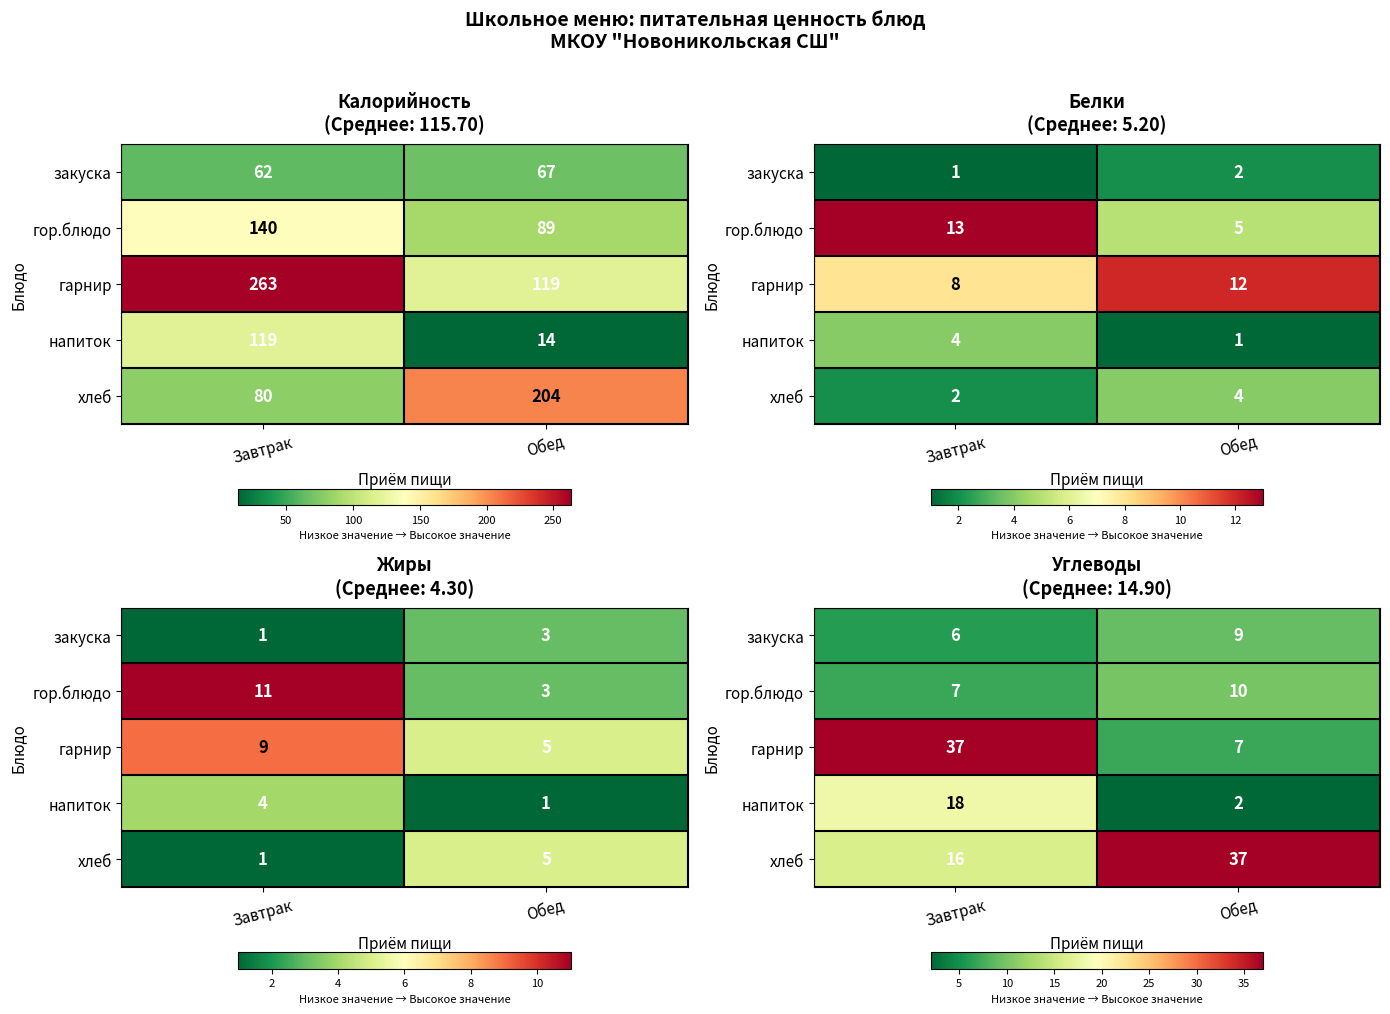

Which series has the widest spread of values?

гарнир